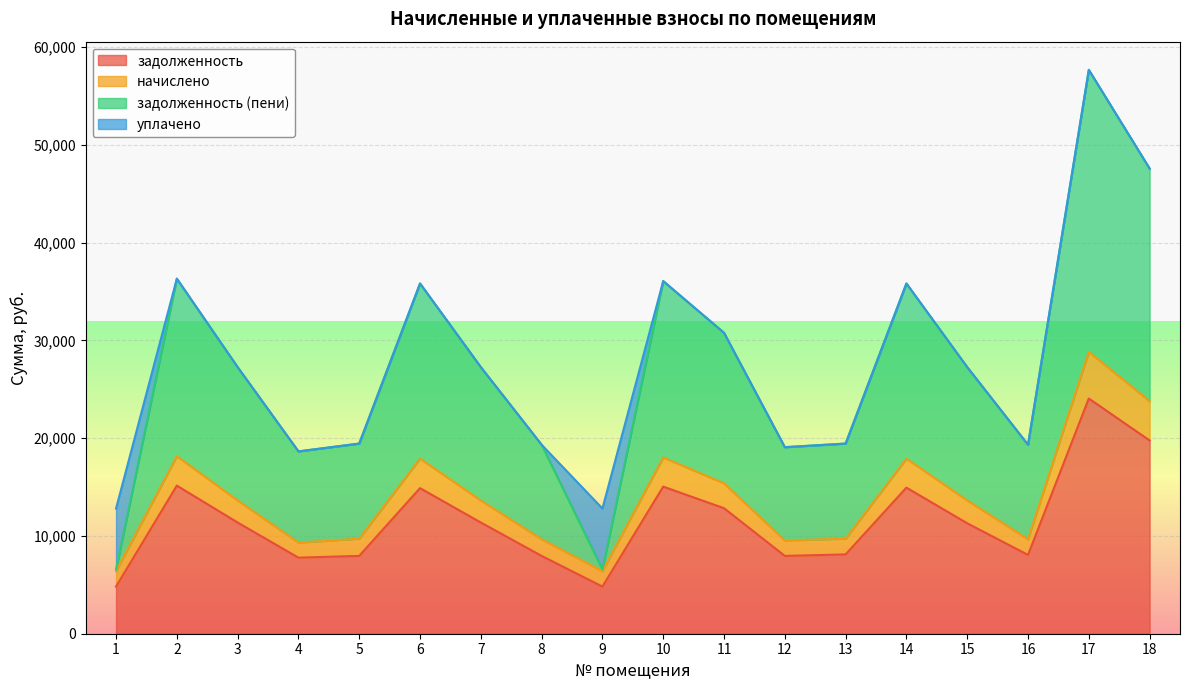

Is the value of задолженность at 1 greater than the value of задолженность (пени) at 9?

No